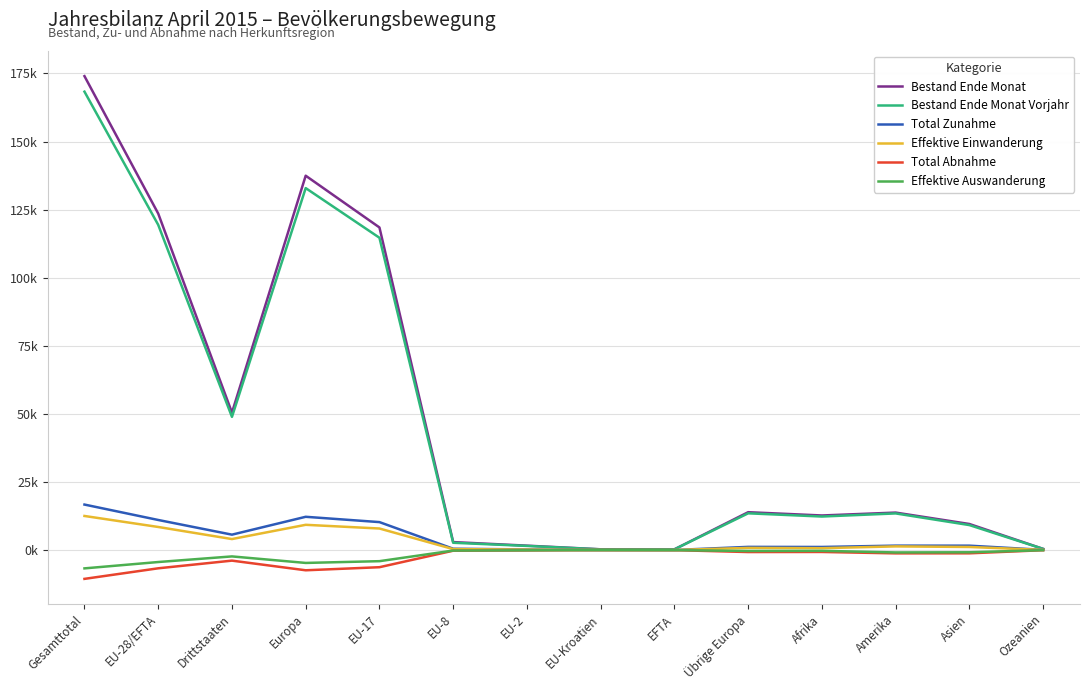

Does the chart display data point markers on the line(s)?

No